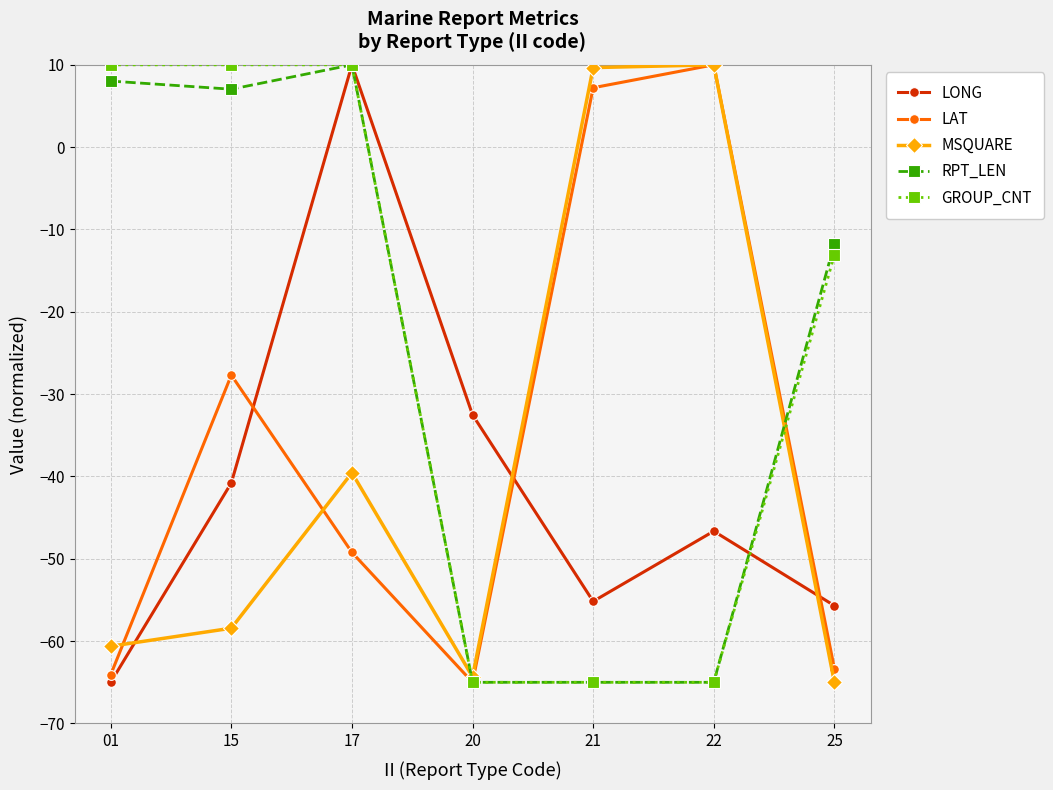

Reading right to left, transcribe all the data shown in this chart.

LONG: 25=-55.7	22=-46.6	21=-55.2	20=-32.5	17=10.0	15=-40.8	01=-65.0
LAT: 25=-63.3	22=10.0	21=7.2	20=-65.0	17=-49.2	15=-27.7	01=-64.1
MSQUARE: 25=-65.0	22=10.0	21=9.7	20=-64.3	17=-39.6	15=-58.4	01=-60.6
RPT_LEN: 25=-11.7	22=-65.0	21=-65.0	20=-65.0	17=10.0	15=7.0	01=8.0
GROUP_CNT: 25=-13.1	22=-65.0	21=-65.0	20=-65.0	17=10.0	15=10.0	01=10.0